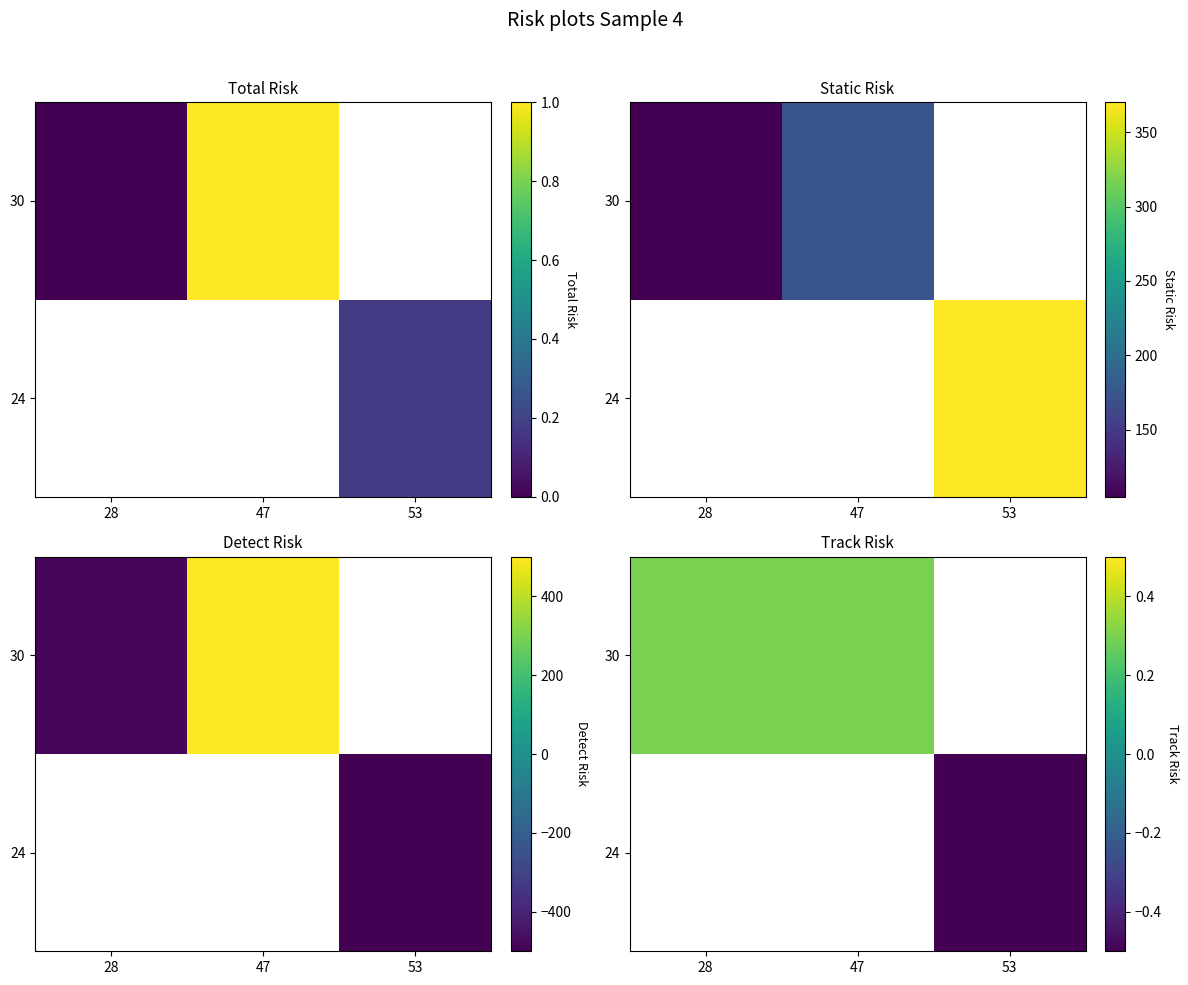

How many data points does each series have?

3